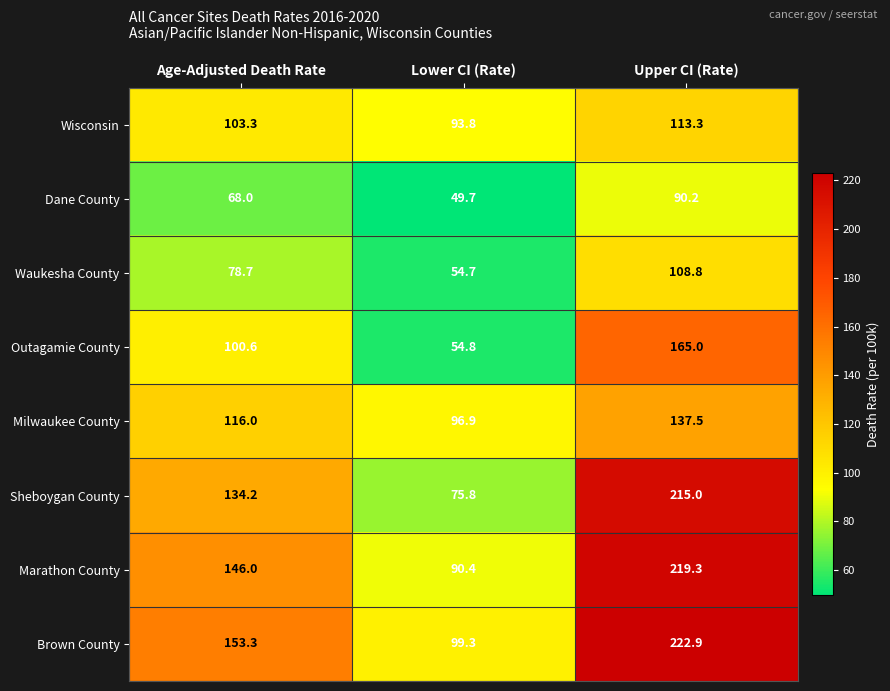

What is the difference between the maximum and minimum values in the Waukesha County series?

54.1